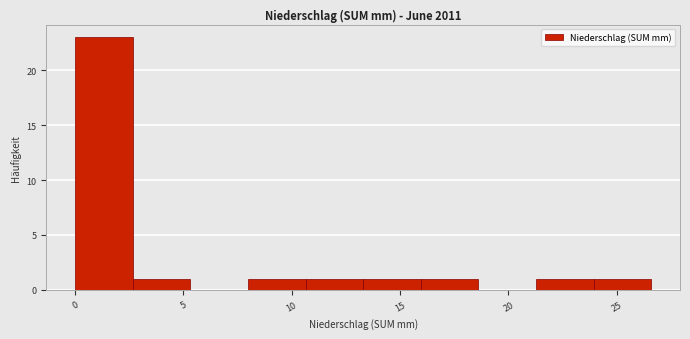

Which range on the x-axis has the tallest bar?

0.0 to 2.5